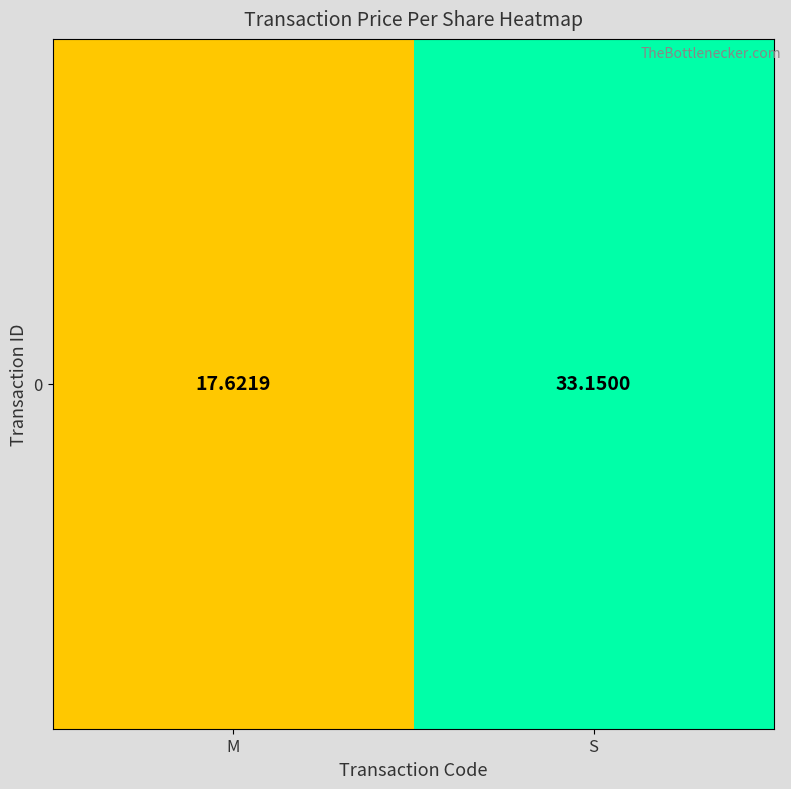

What is the sum of all values?

50.8